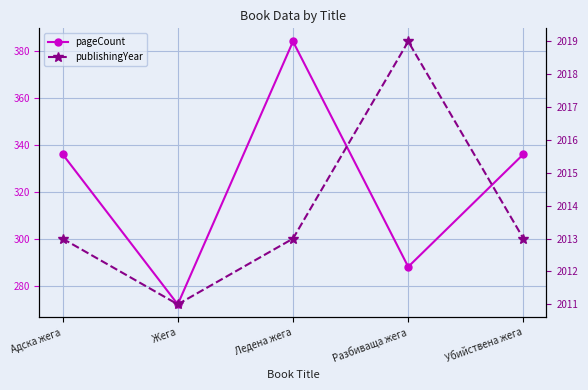

Reading left to right, what are all the values shown in this chart?

pageCount: Адска жега=336	Жега=272	Ледена жега=384	Разбиваща жега=288	Убийствена жега=336
publishingYear: Адска жега=2013	Жега=2011	Ледена жега=2013	Разбиваща жега=2019	Убийствена жега=2013